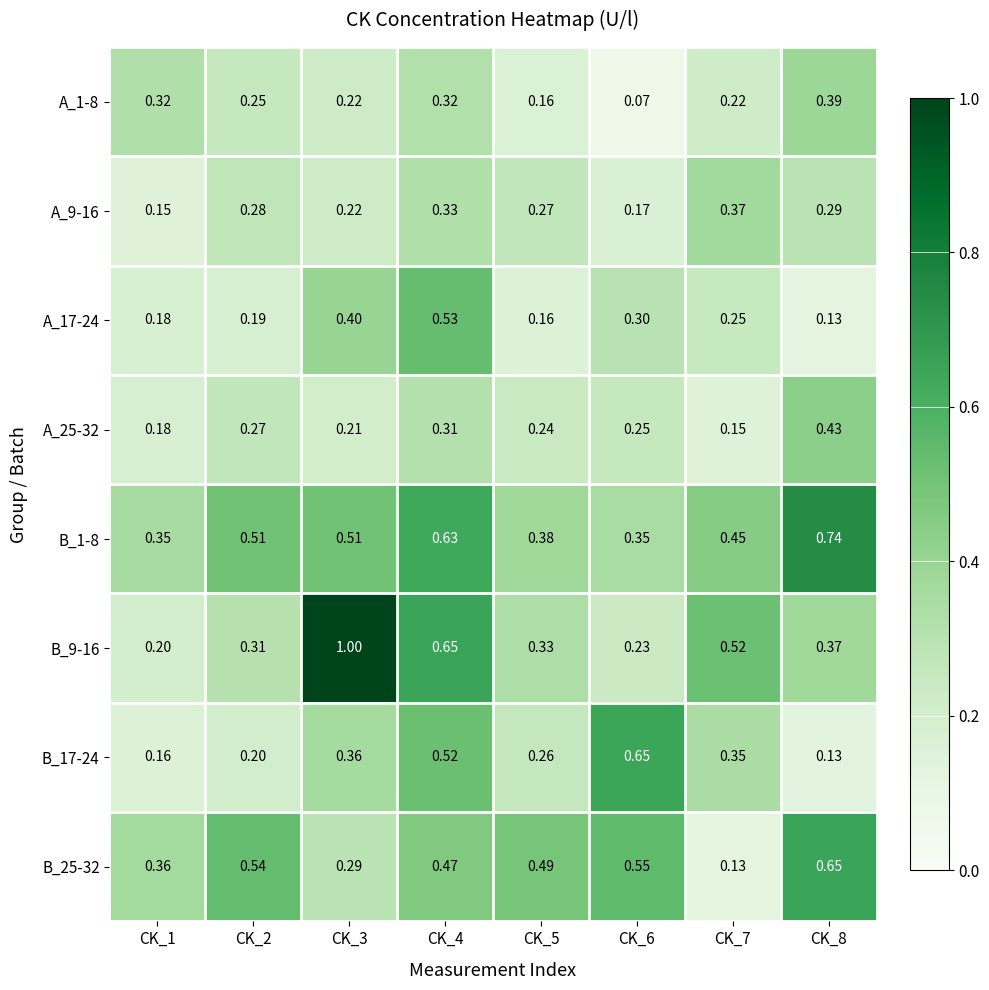

Is the value of A_25-32 at CK_8 greater than the value of B_1-8 at CK_8?

No